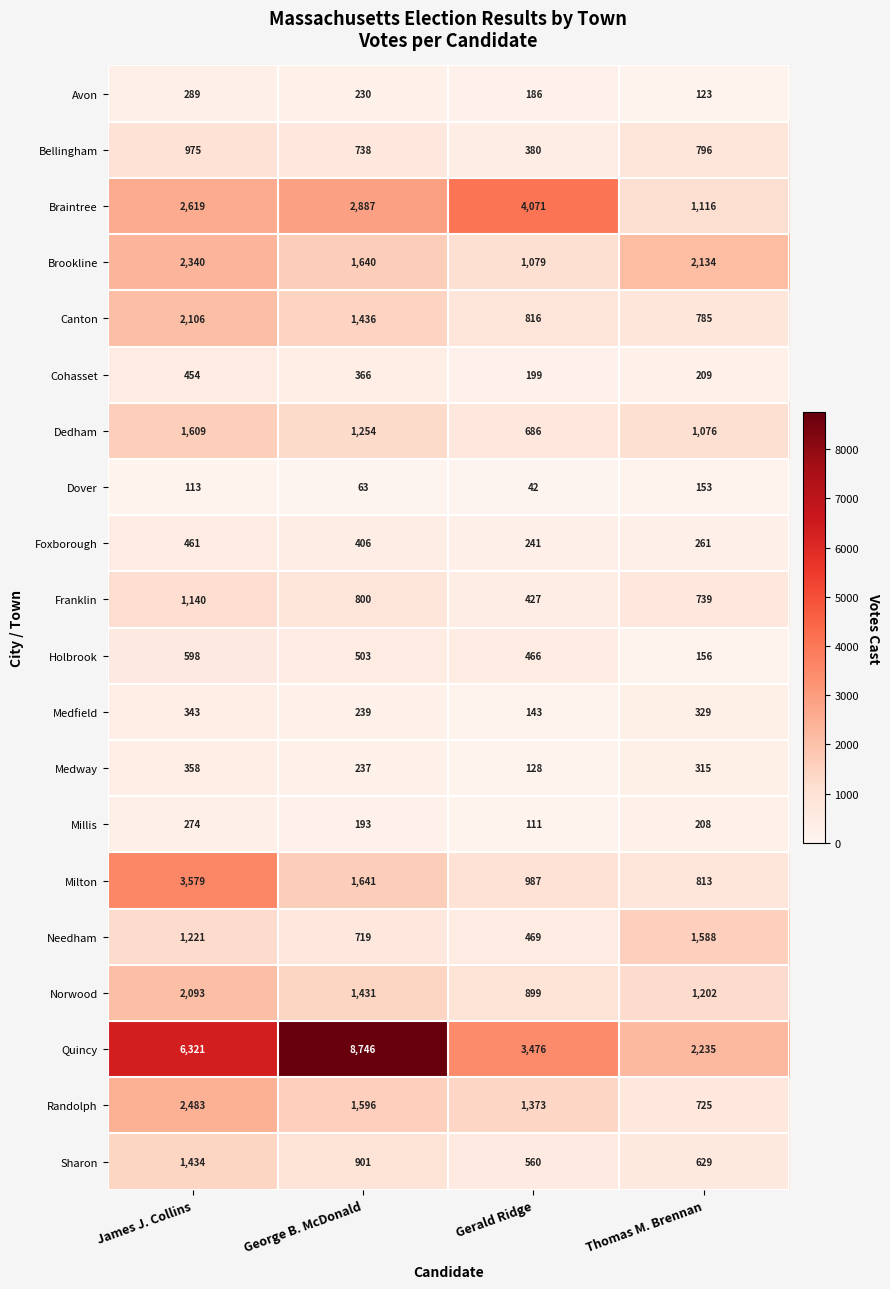

List the labels in order of Brookline value, largest first.

James J. Collins, Thomas M. Brennan, George B. McDonald, Gerald Ridge